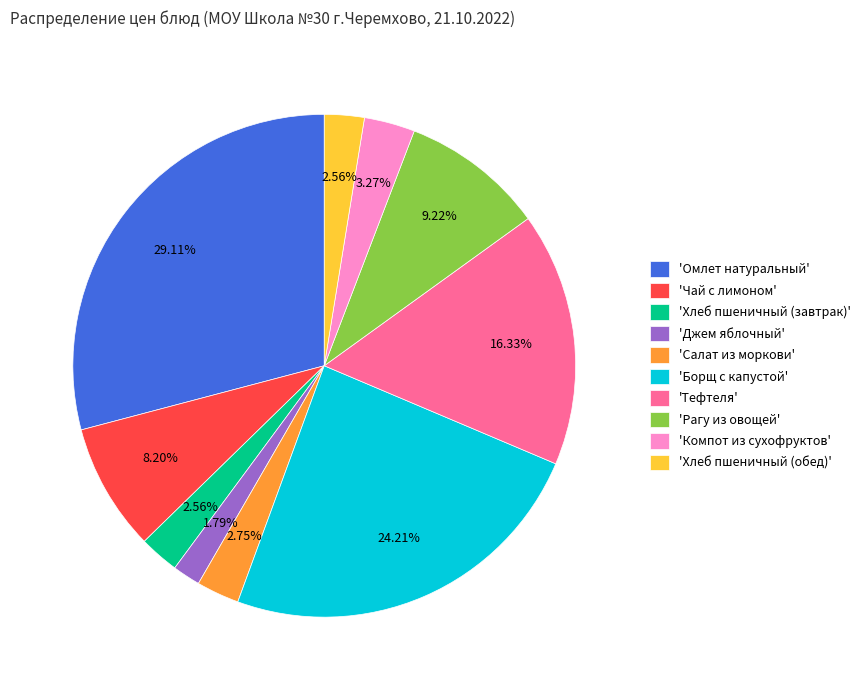

How many slices are in this pie chart?

10